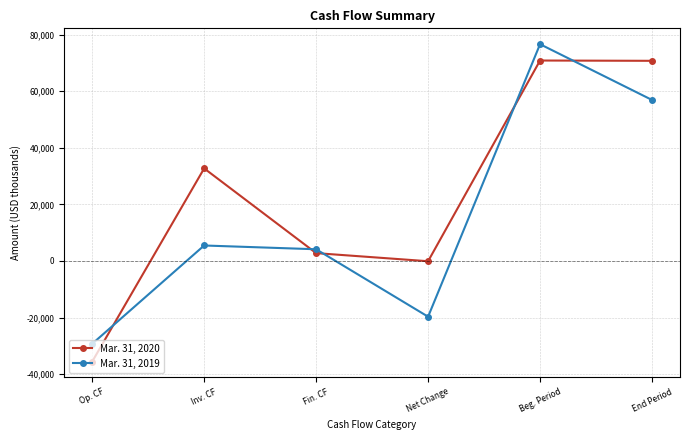

What is the sum of all Mar. 31, 2020 values?

141379